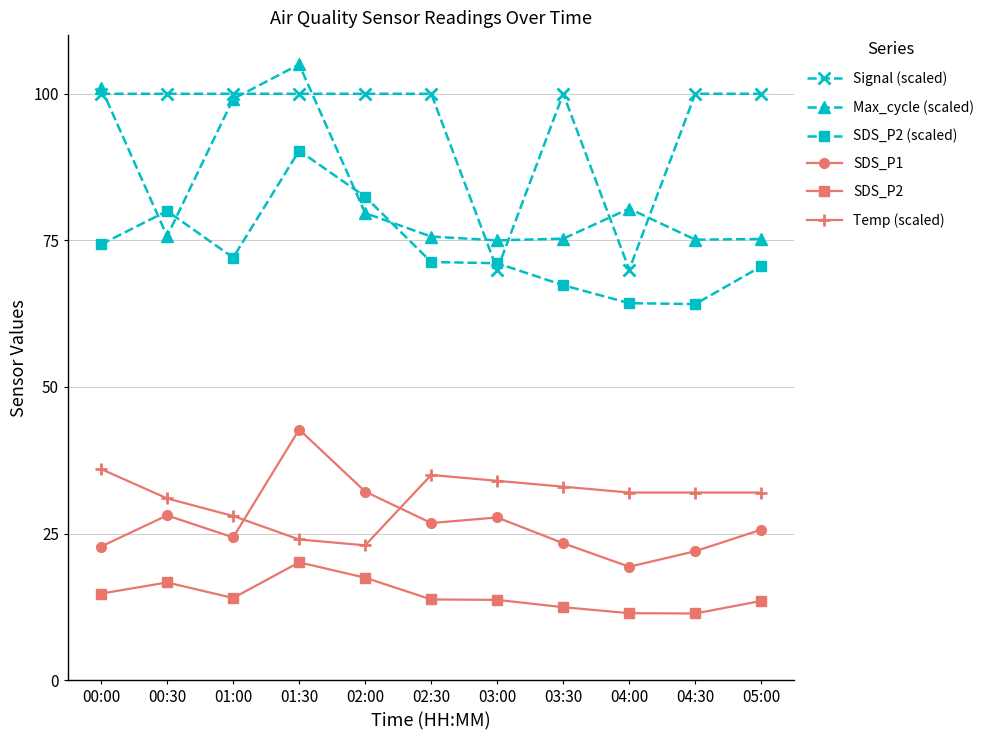

Between 00:30 and 01:30, which series saw the biggest shift?

Max_cycle (scaled)